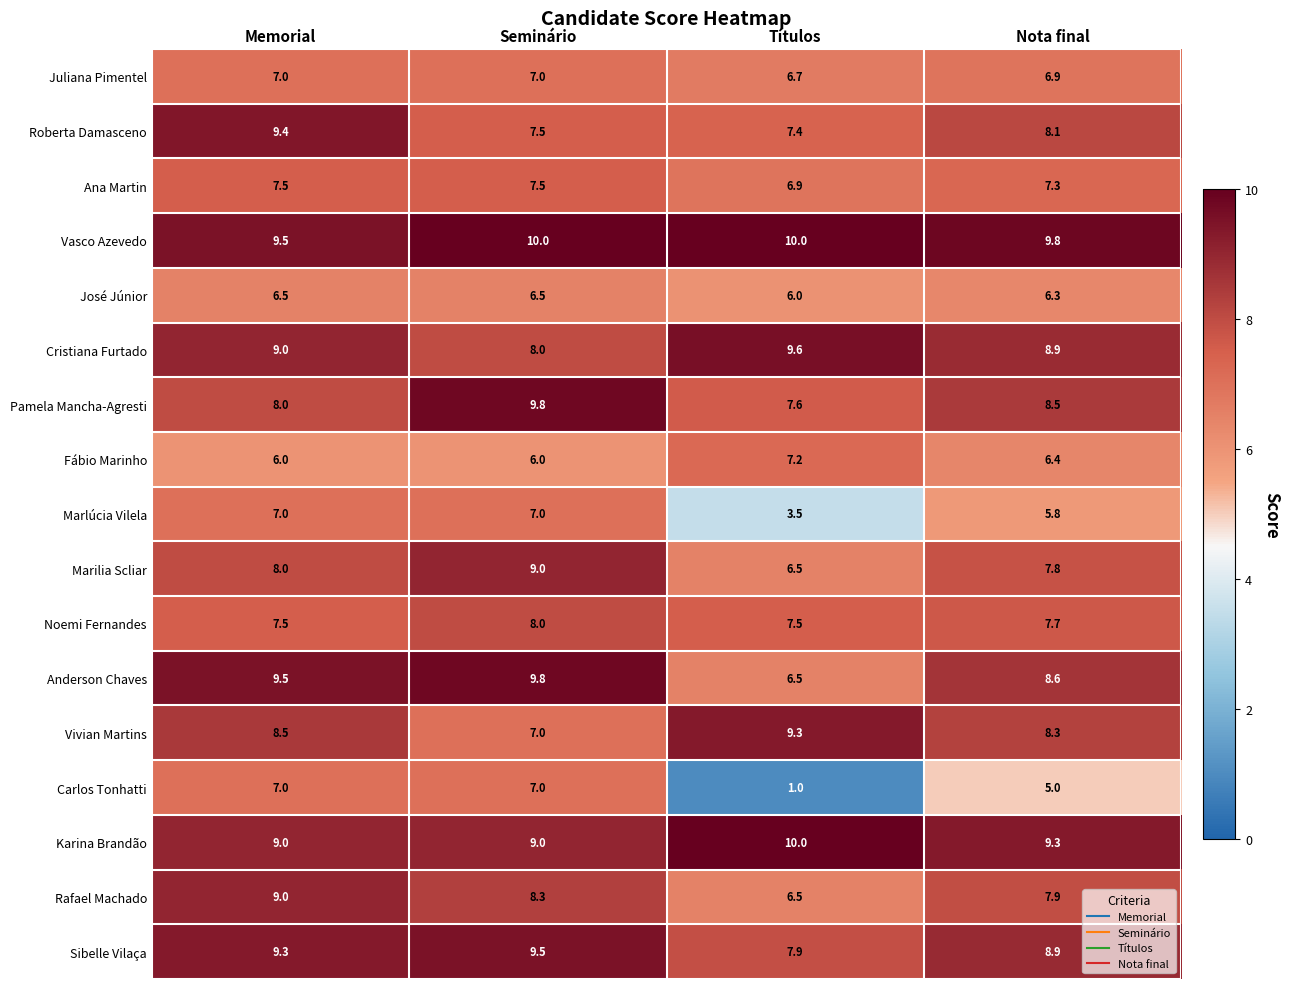

At which category does the chart reach its minimum across all series?

Títulos